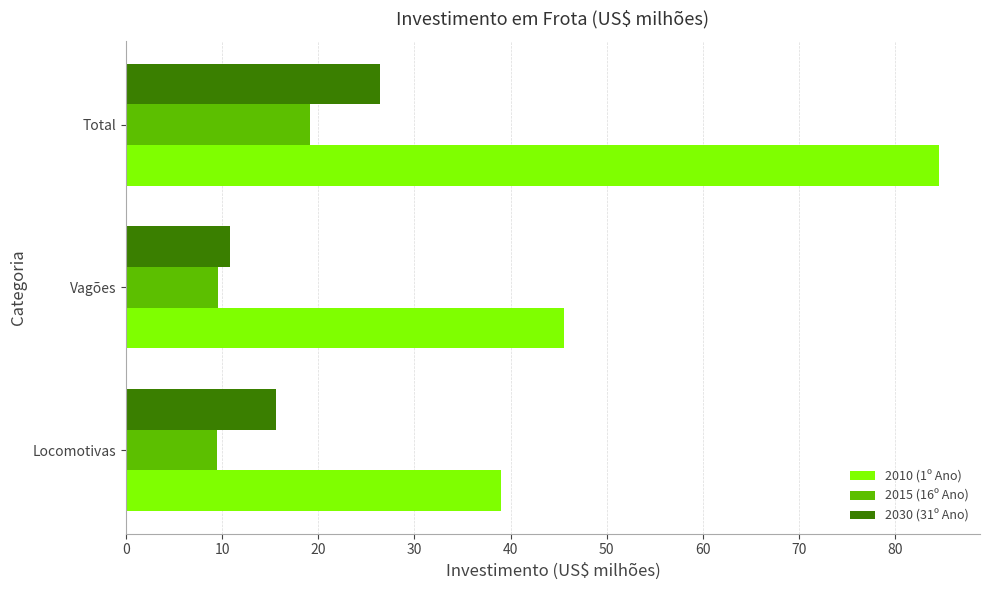

Rank the series by their maximum value, from highest to lowest.

2010 (1º Ano), 2030 (31º Ano), 2015 (16º Ano)